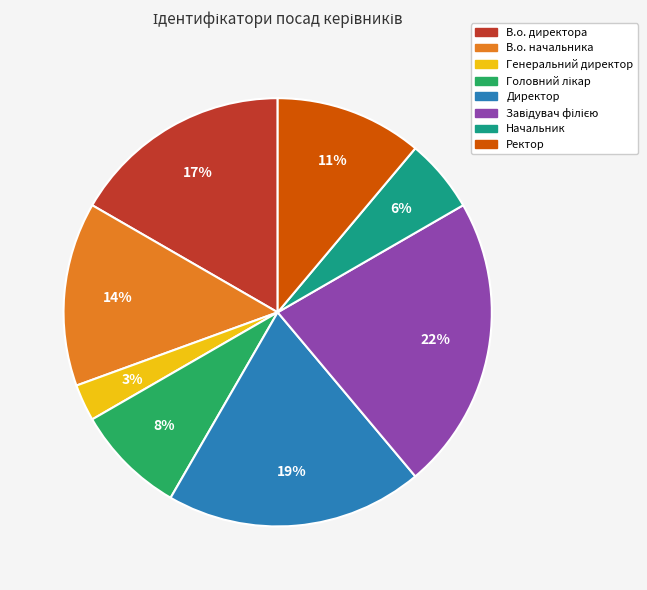

What is the smallest slice in the pie chart?

Генеральний директор